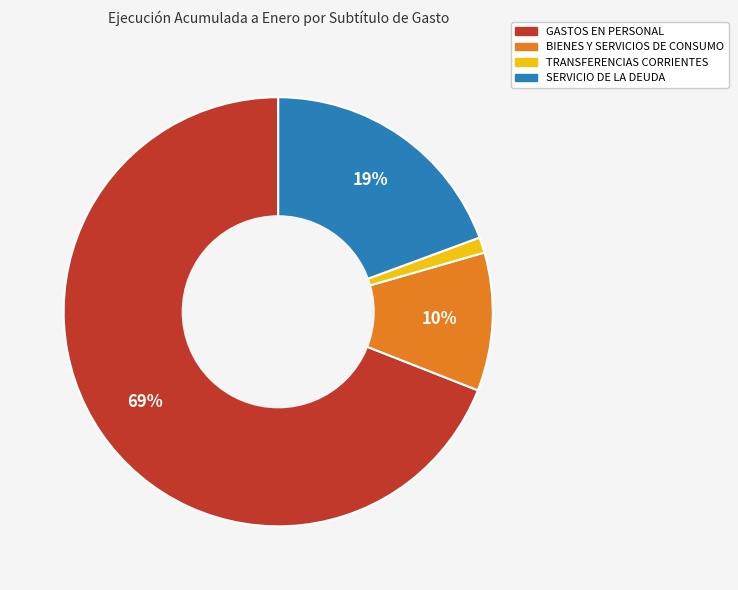

To the nearest percent, what is the average slice percentage?

25%